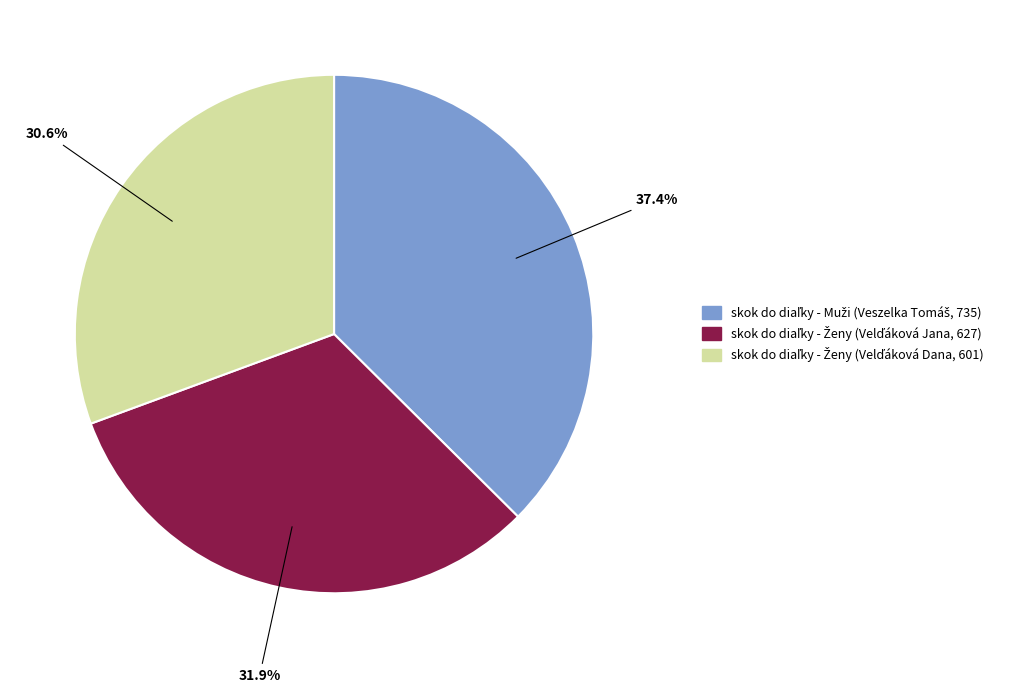

Does any single category account for the majority?

No